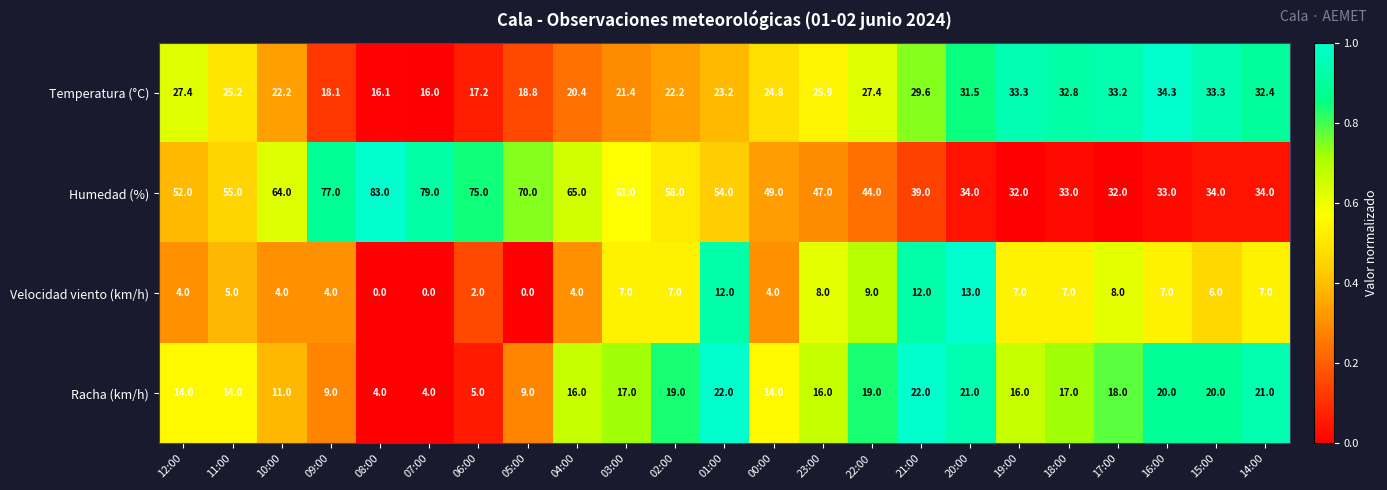

What is the difference between the maximum and minimum values in the Racha (km/h) series?

18.0